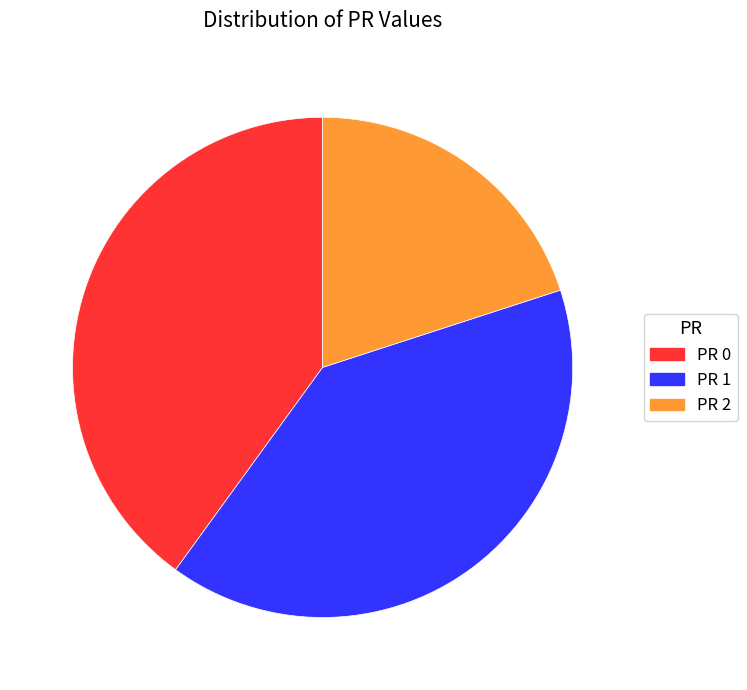

What is the ratio of the value at PR 1 to the value at PR 2?

2.0